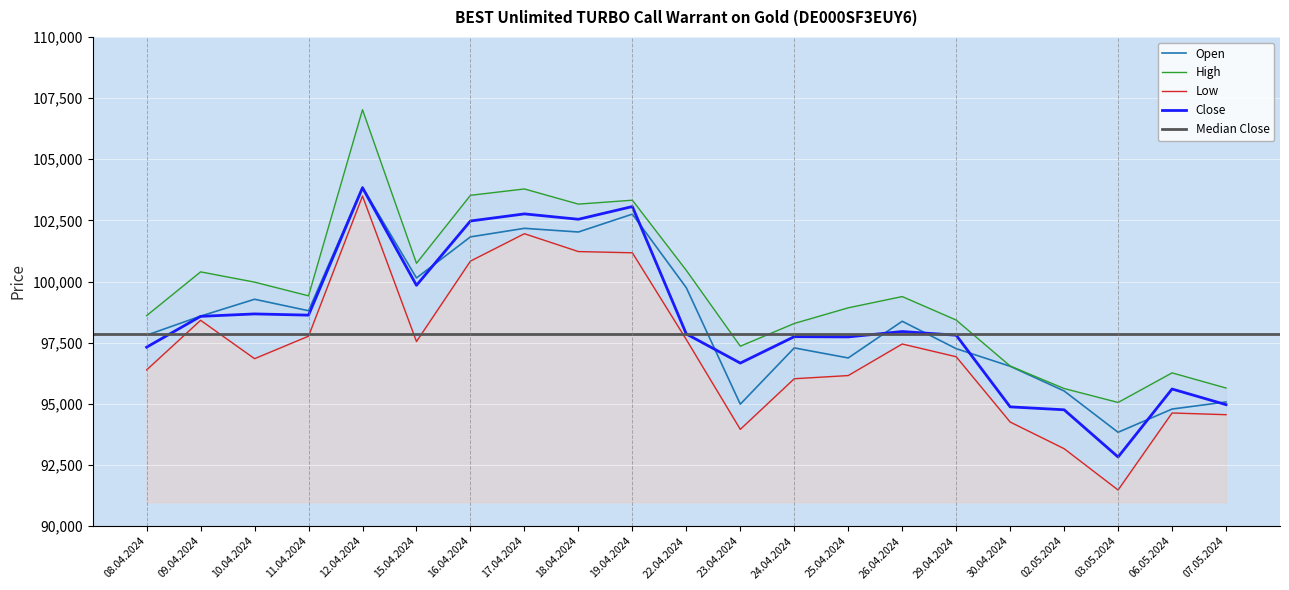

What is the difference between the Low values at 18.04.2024 and 09.04.2024?

2810